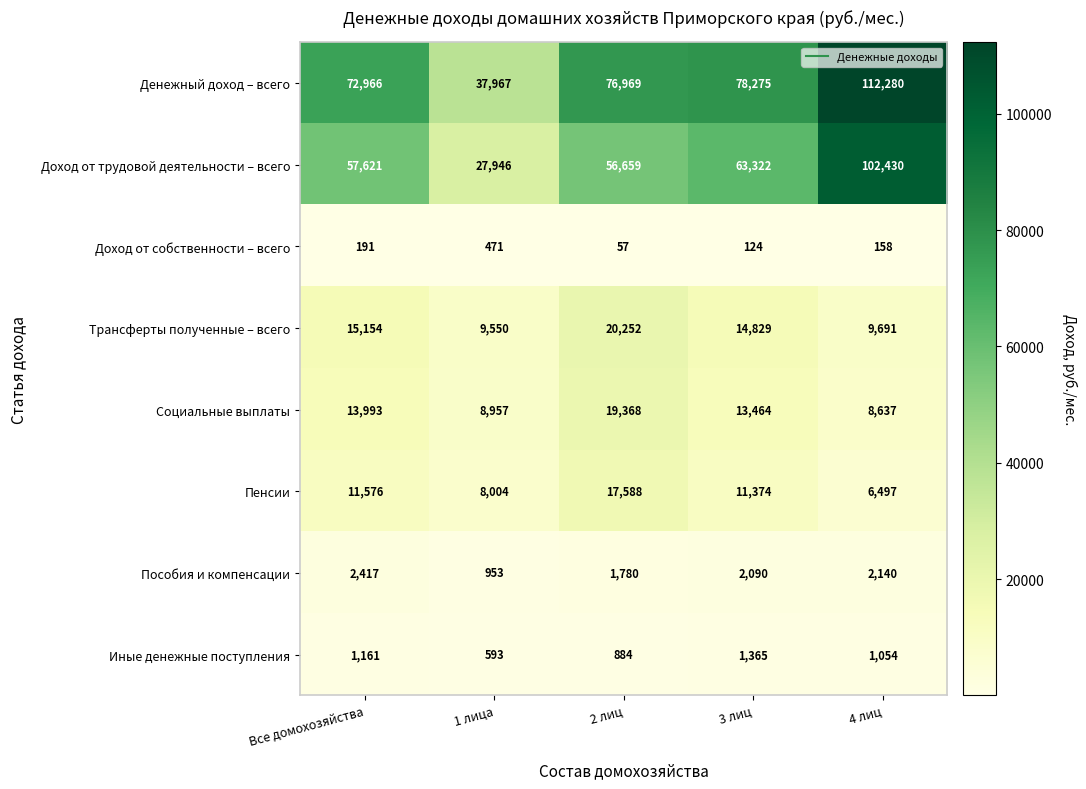

What is the difference between the second highest and minimum values in the Трансферты полученные – всего series?

5604